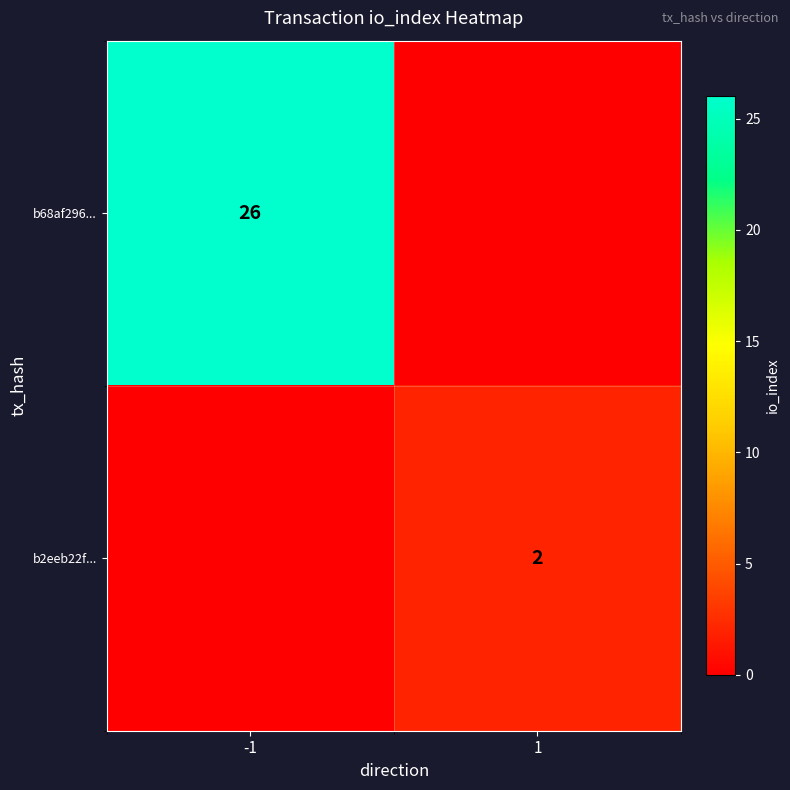

The b2eeb22f... series shows 1 at 1. True or false?

False